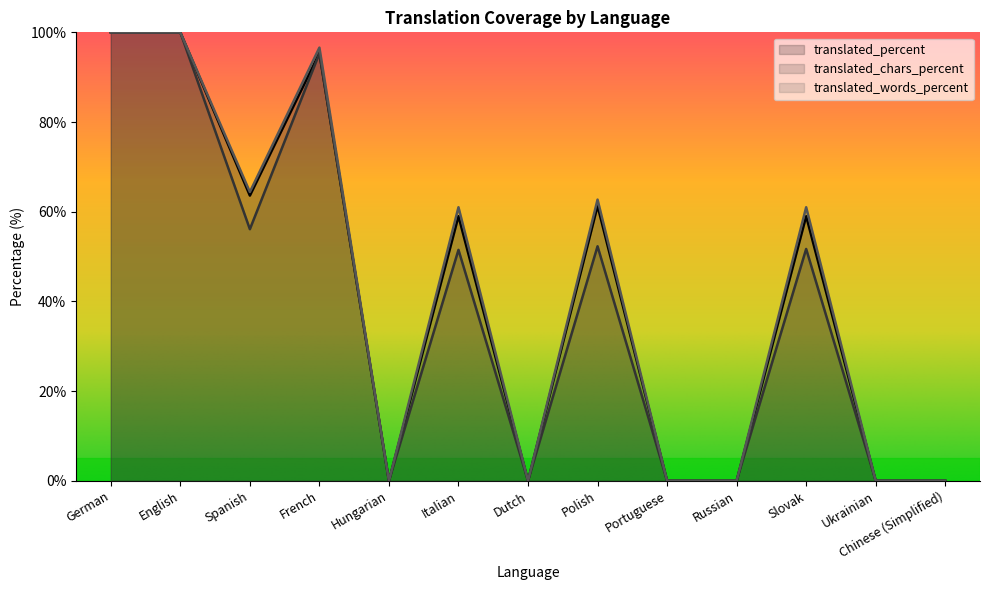

Which has a higher value, German or French?

German